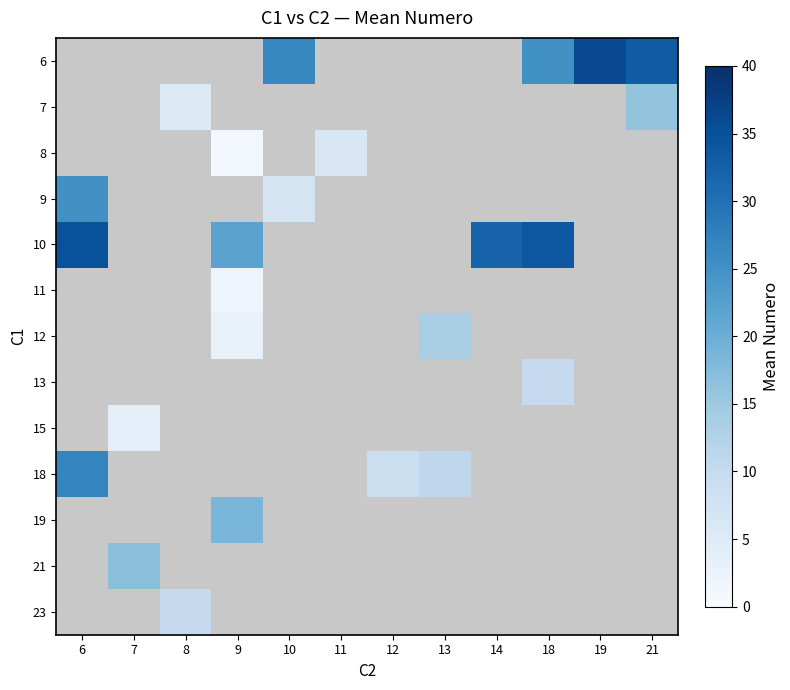

How many distinct data groups are displayed?

13